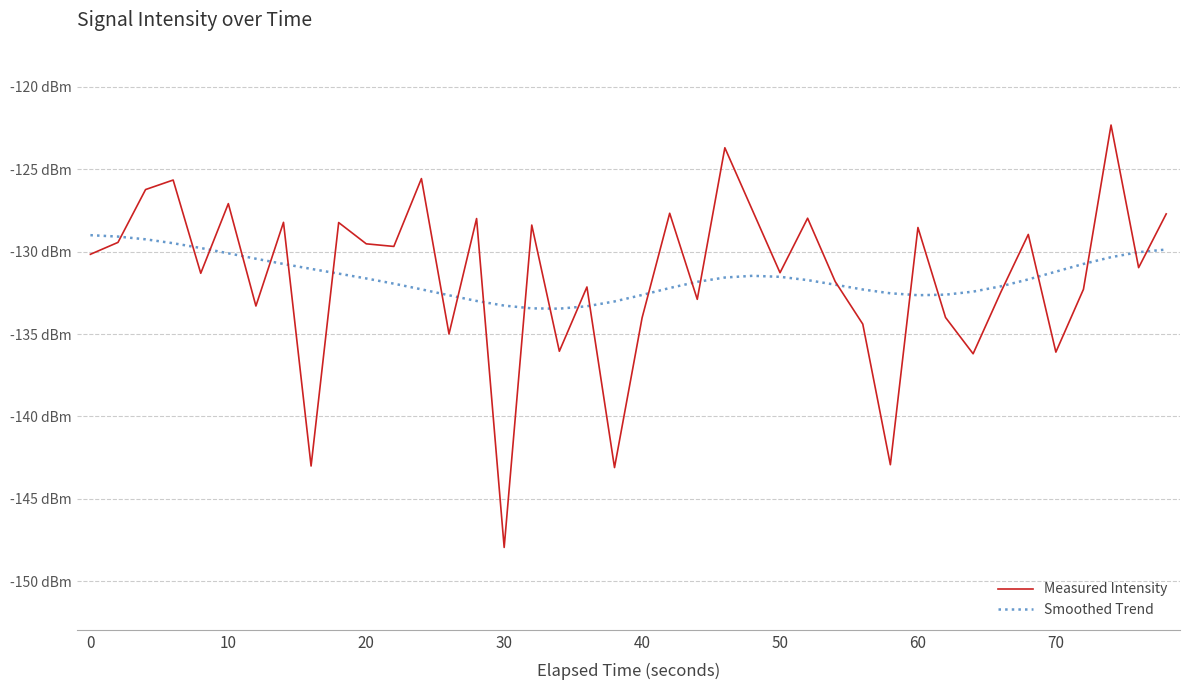

How many times do Smoothed Trend and Measured Intensity cross each other?

25